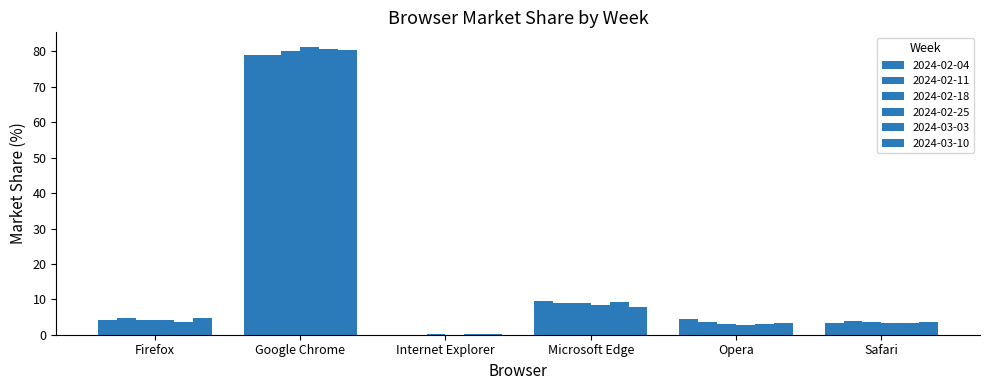

How many distinct data groups are displayed?

6